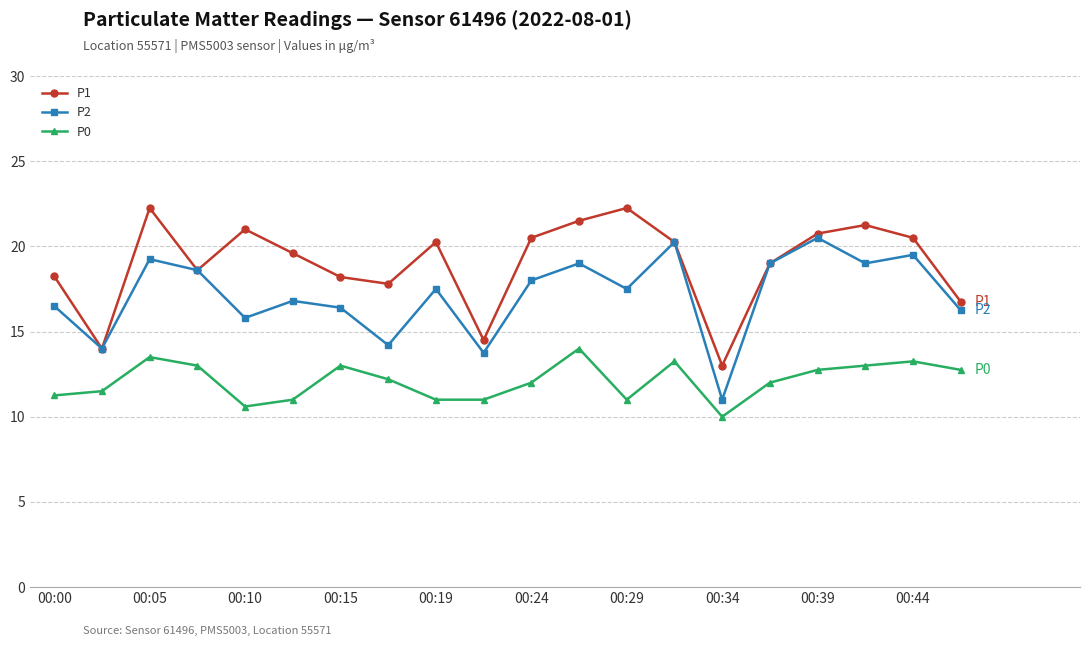

True or false: P2 has more than 2 points higher than both neighbors.

True